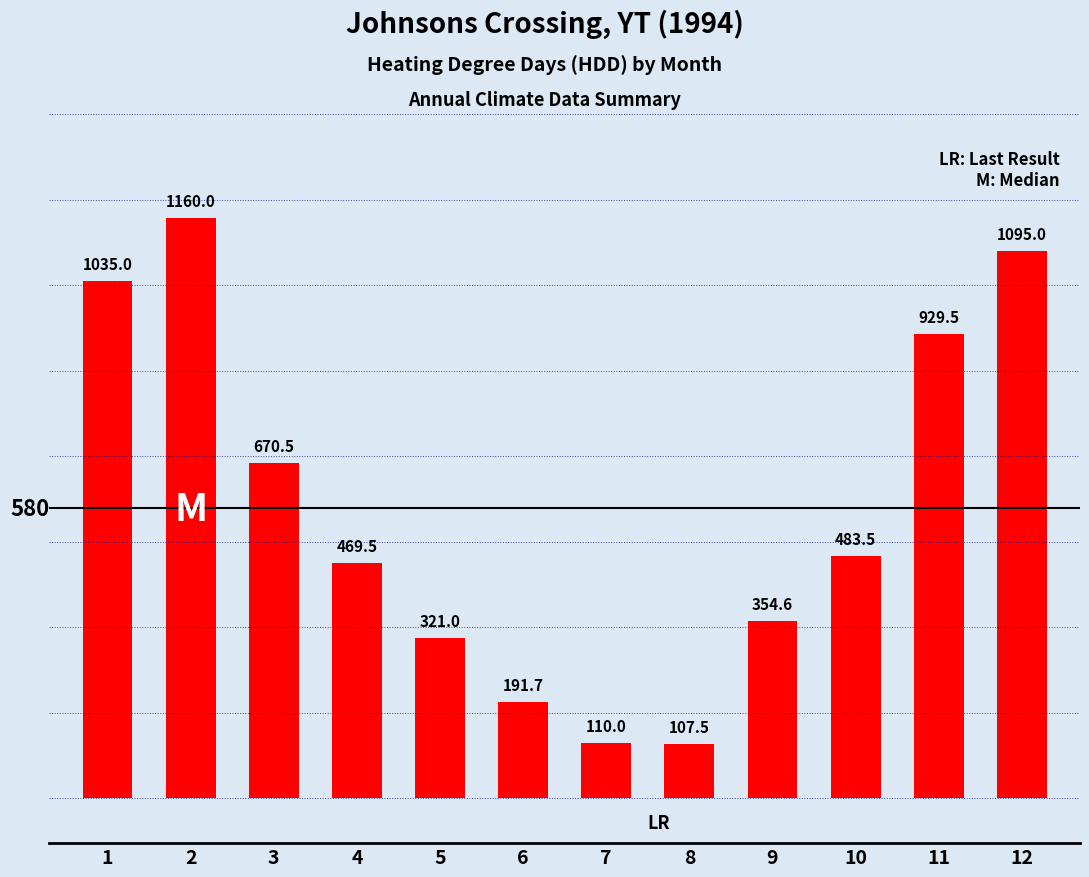

What is the average value?

577.3